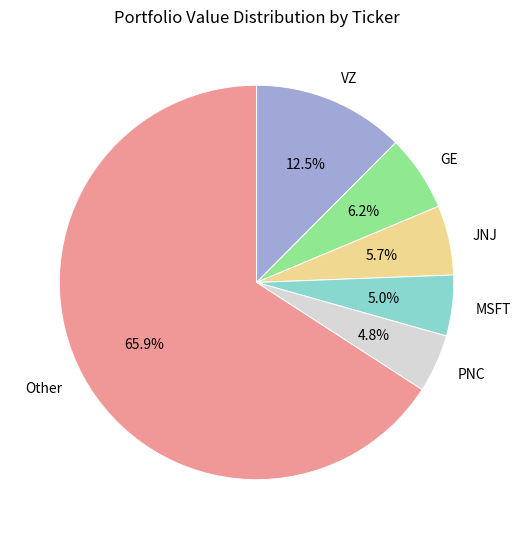

Combined, do MSFT and Other account for over 50%?

Yes